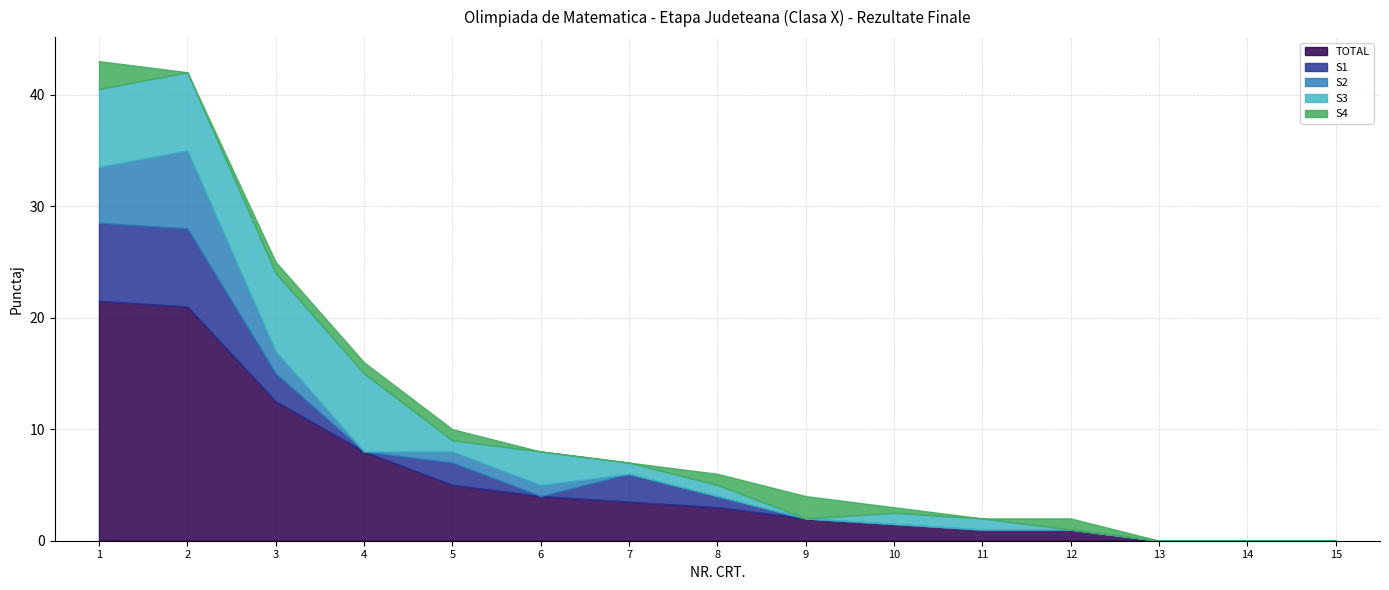

At how many categories does at least one series exceed 9?

3